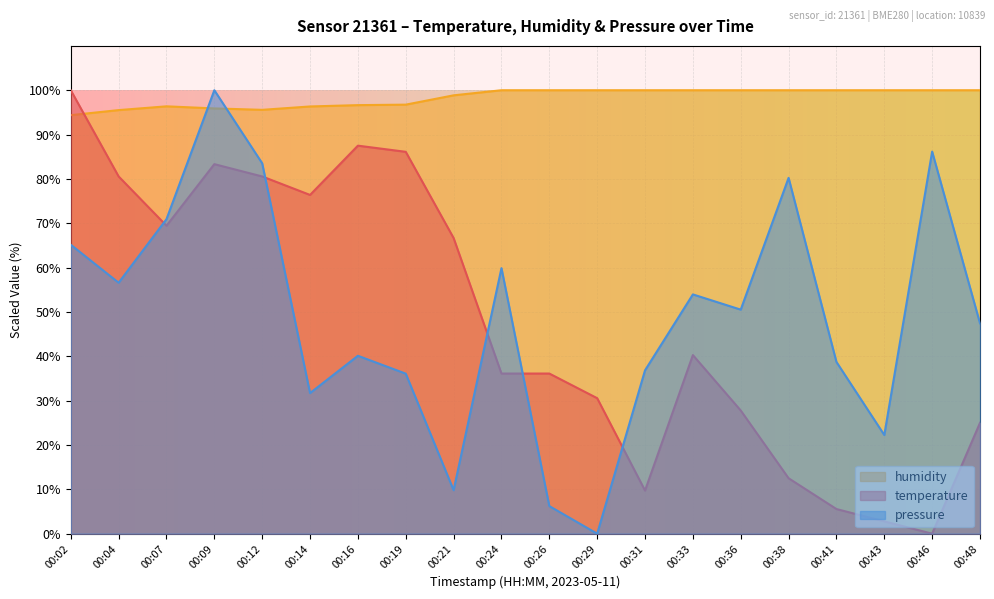

How many data points in pressure_norm are above 50?

10